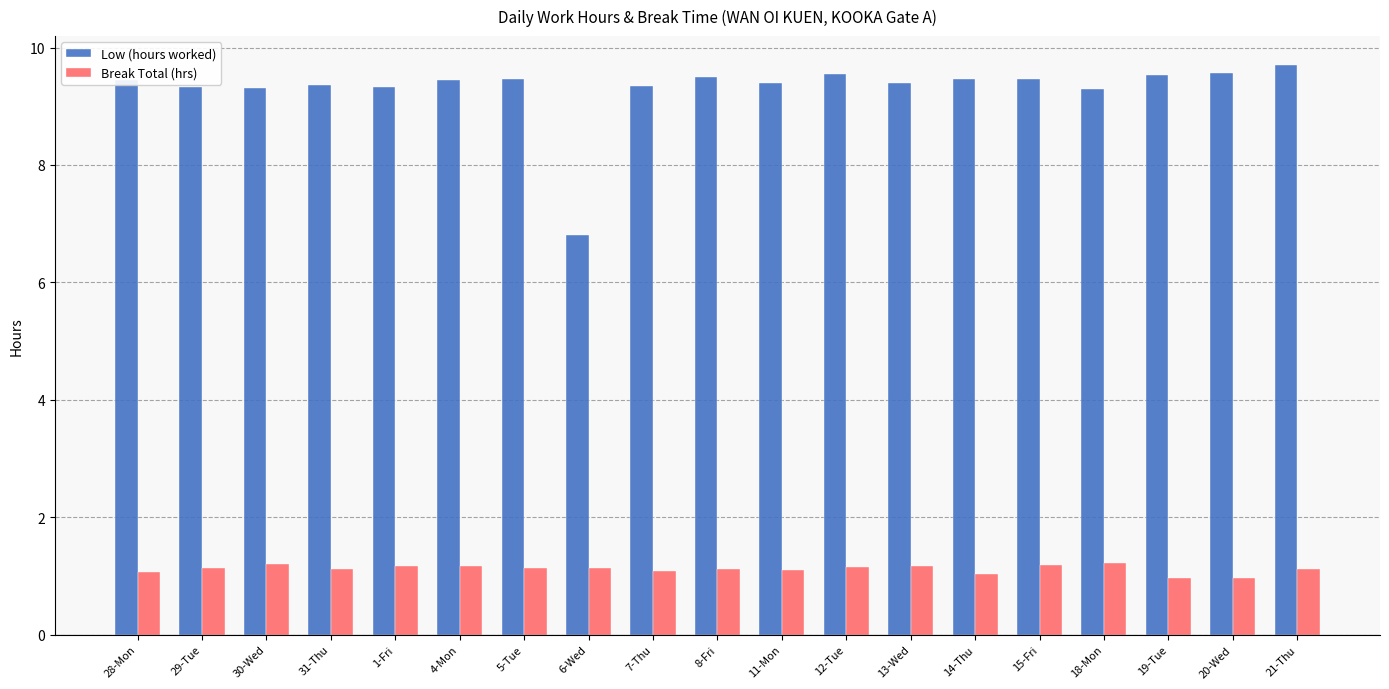

Which series changed the most between 14-Thu and 21-Thu?

Low (hours worked)